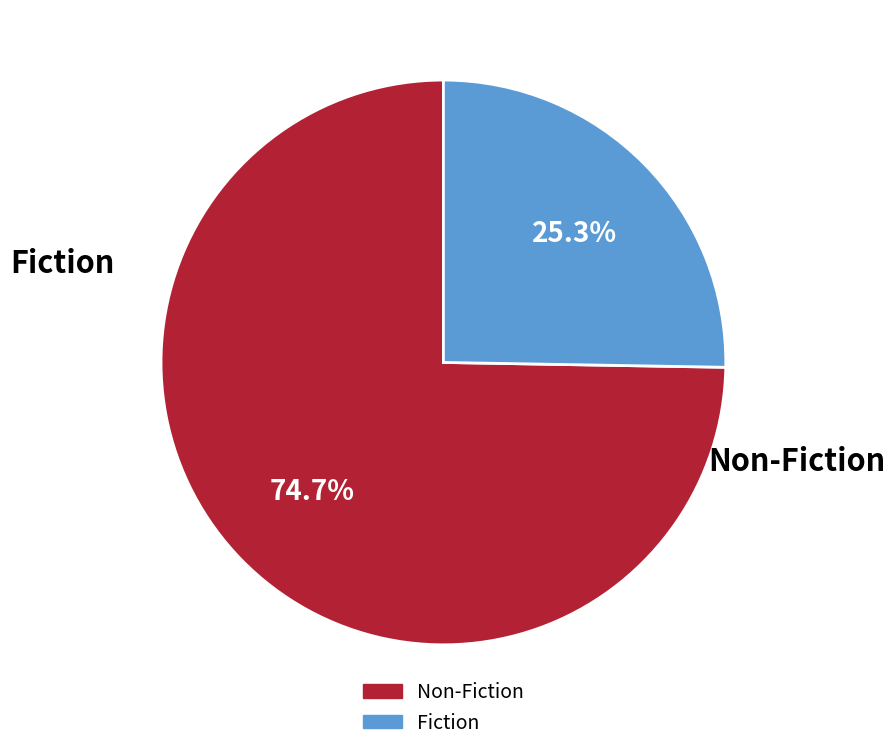

Does any single category account for the majority?

Yes